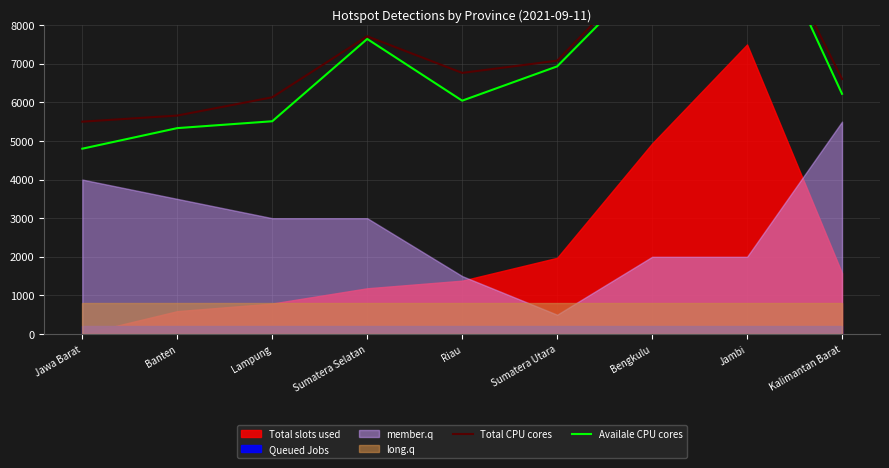

What is the approximate value of Total CPU cores at Lampung?

6131.6